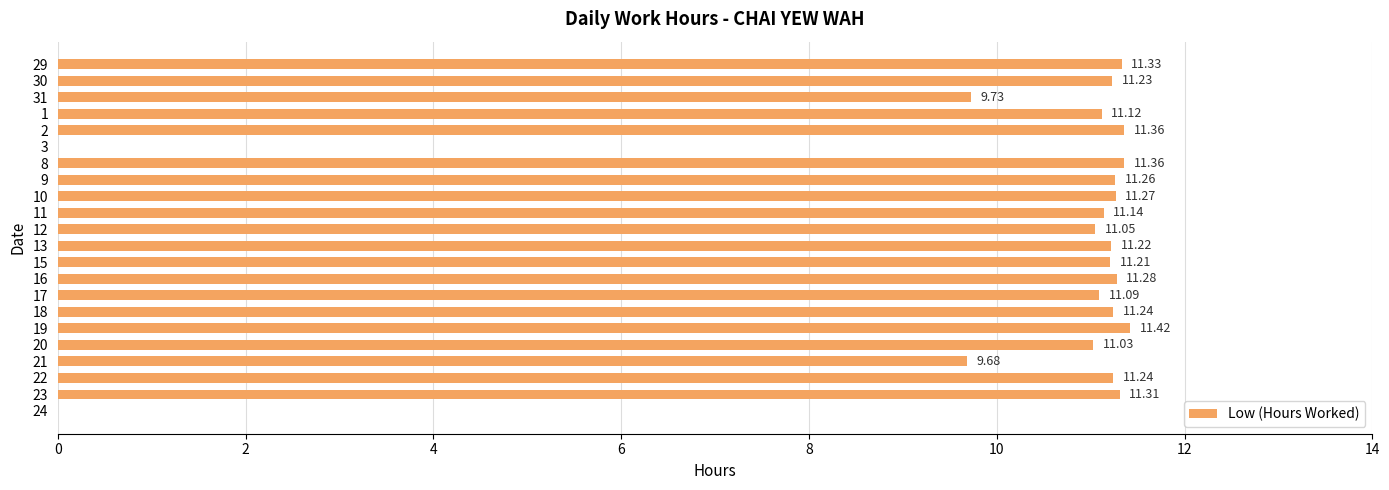

Which has a higher value, 19 or 24?

19